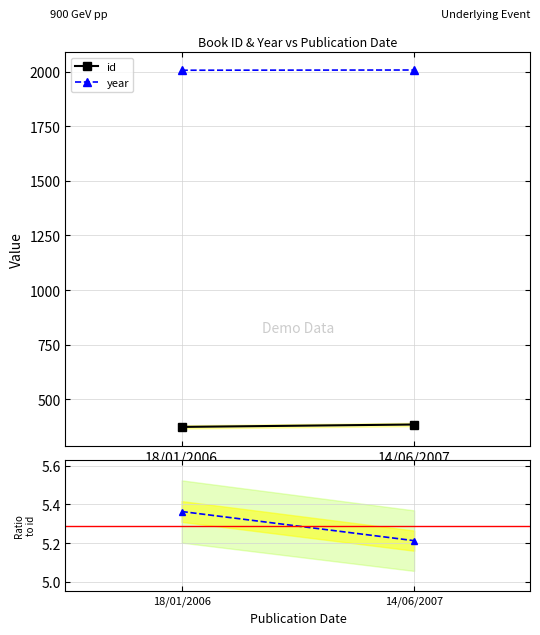

Rank the categories by year value from highest to lowest.

14/06/2007, 18/01/2006